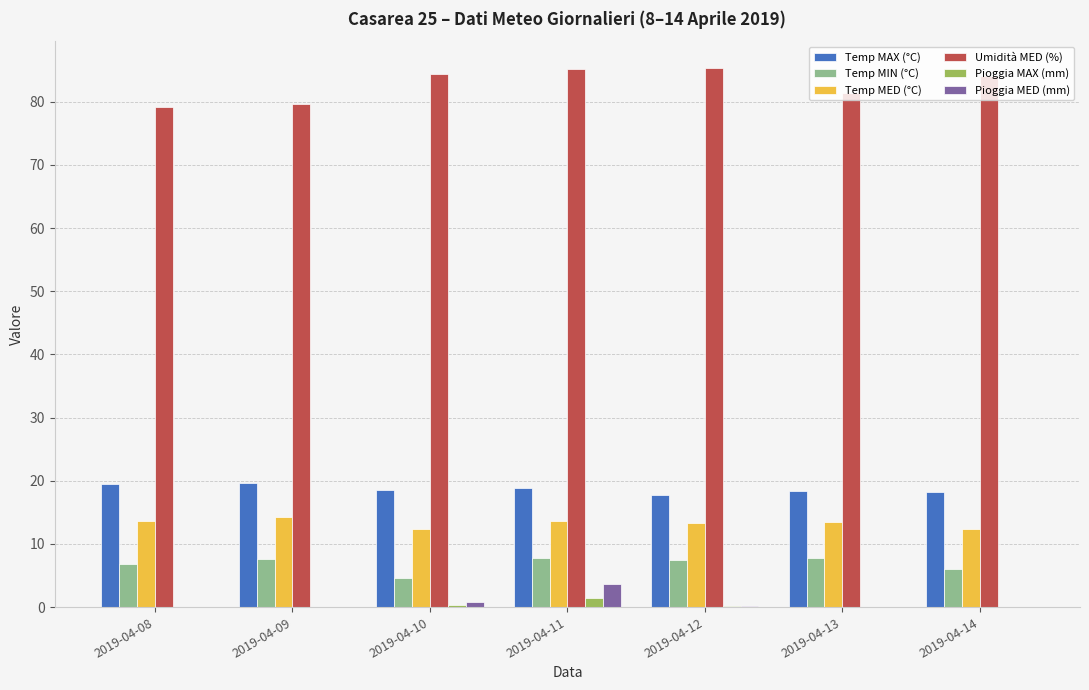

Which series has the largest total across all categories?

Umidità MED (%)